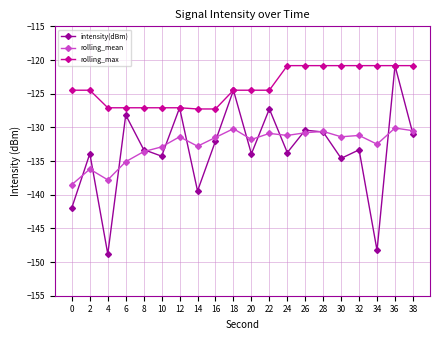

The value of rolling_mean at 36 is -185.6. True or false?

False